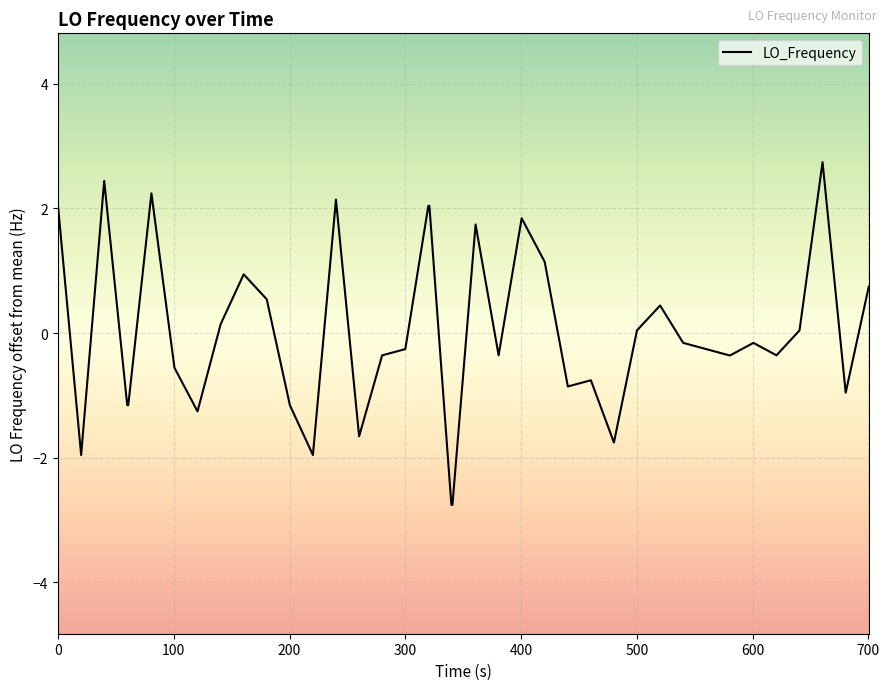

What is the difference between the maximum and minimum values?

5.5